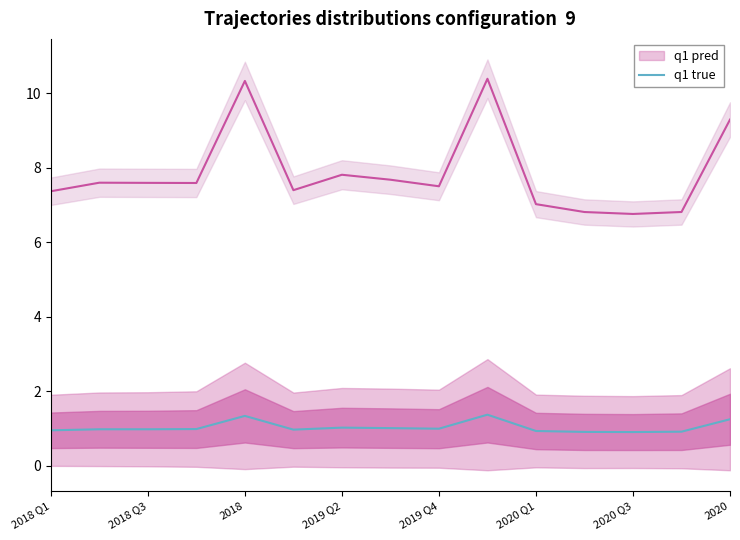

Is this an area chart (filled region under the line)?

No